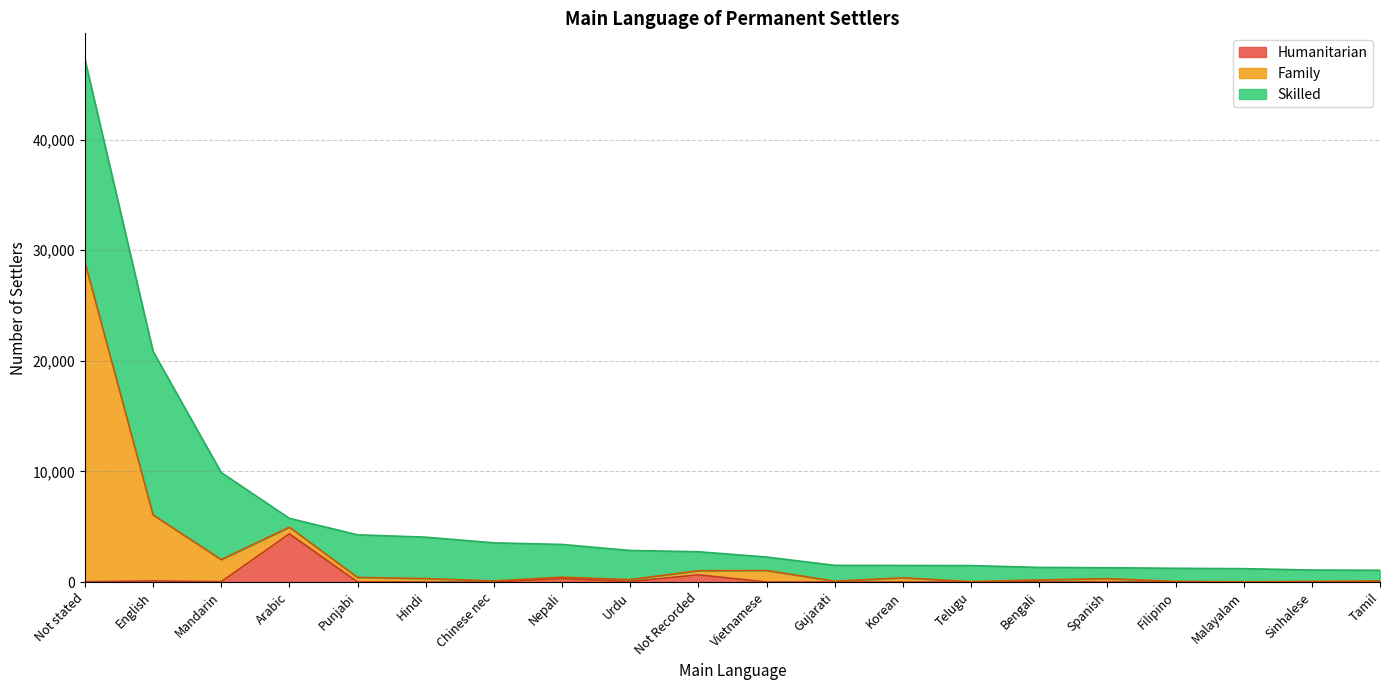

What is the label of the 7th point from the right?

Telugu